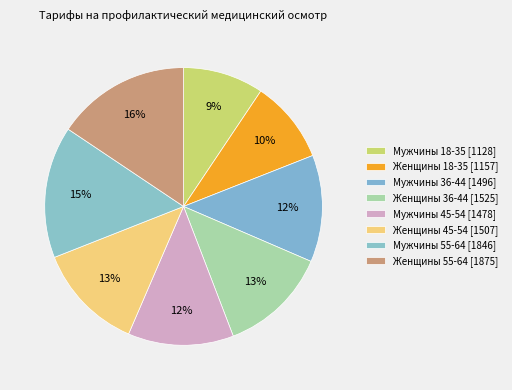

Rank the categories by value from highest to lowest.

Женщины 55-64 (1875), Мужчины 55-64 (1846), Женщины 36-44 (1525), Женщины 45-54 (1507), Мужчины 36-44 (1496), Мужчины 45-54 (1478), Женщины 18-35 (1157), Мужчины 18-35 (1128)